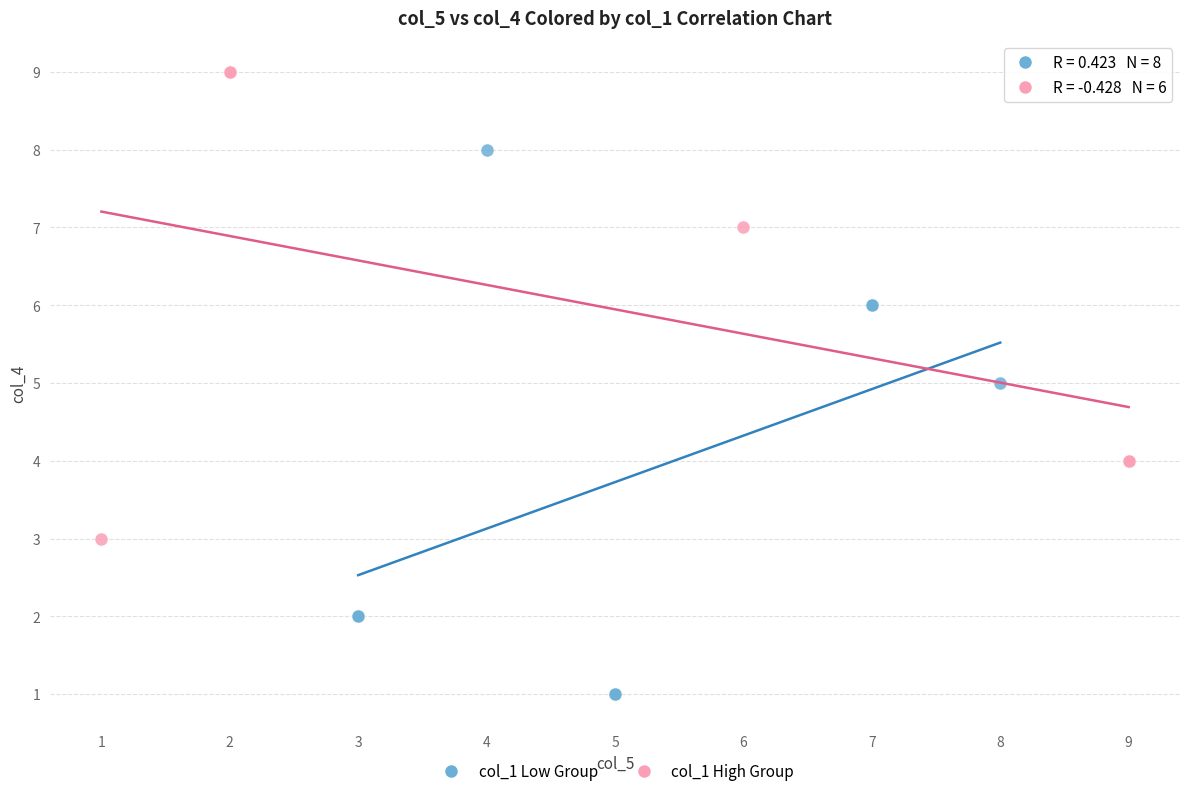

Which series contains the lowest Y value?

col_1 Low Group